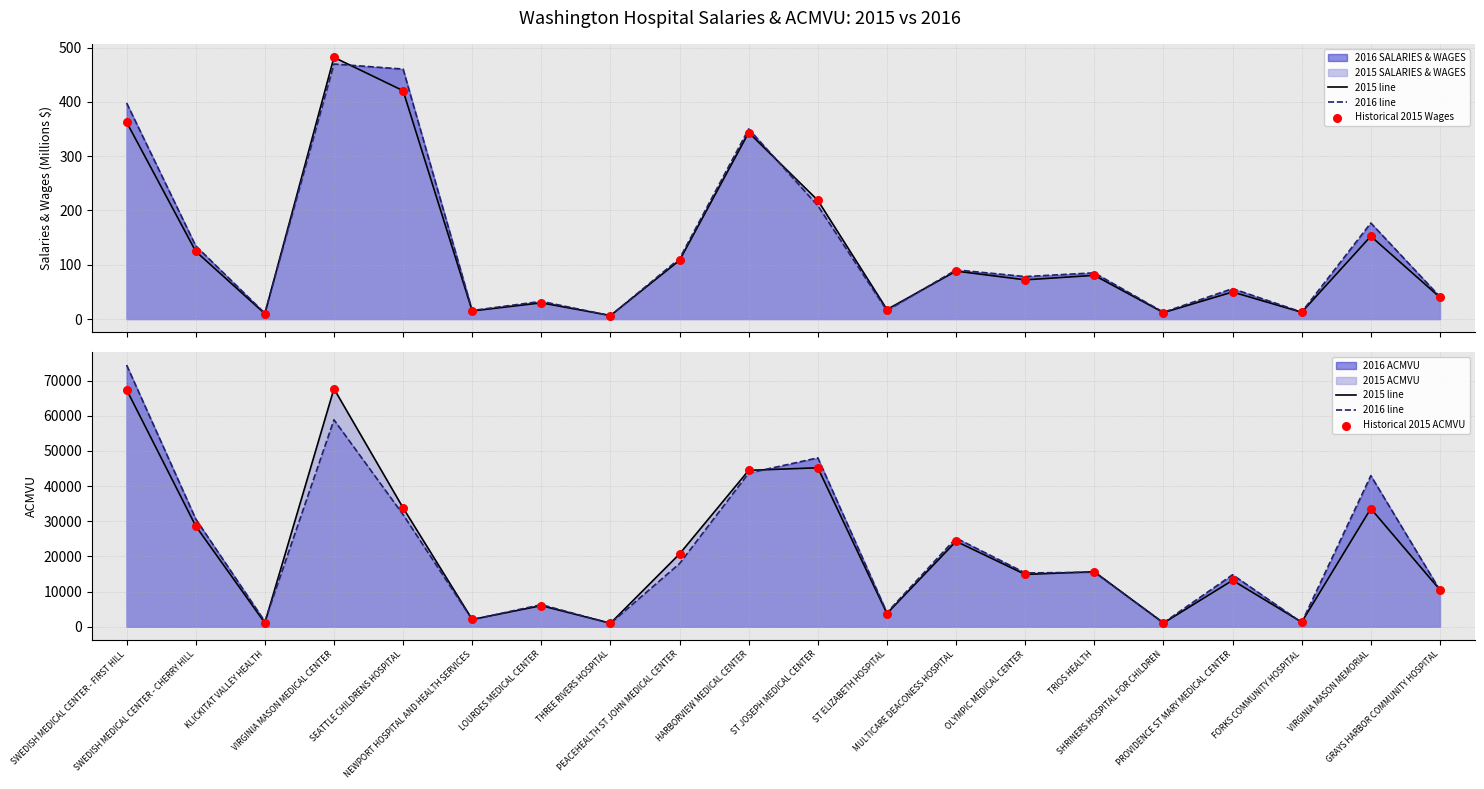

At how many categories does at least one series exceed 13590?

12